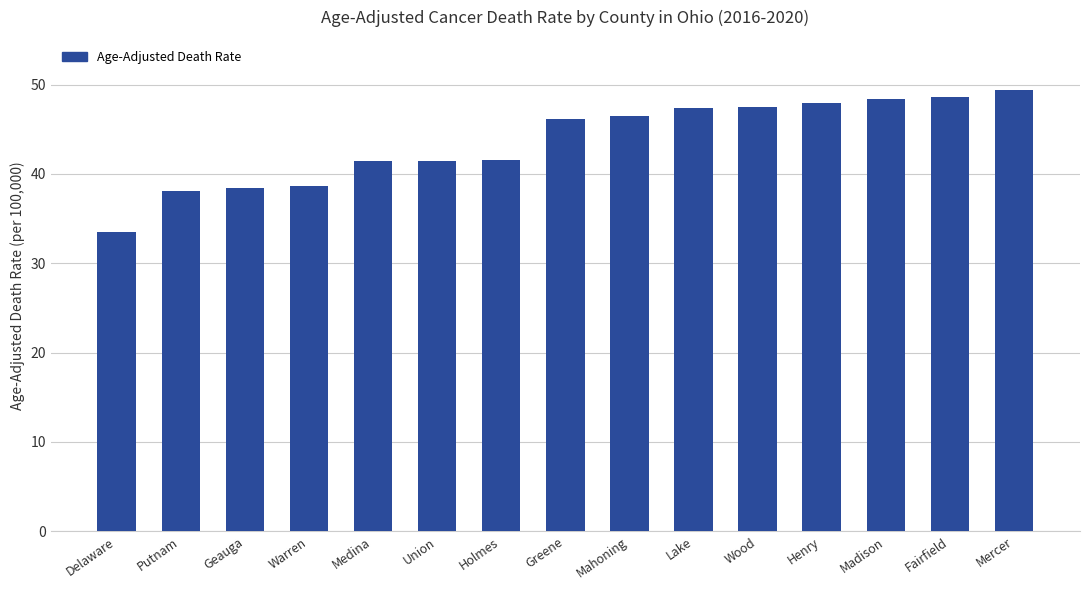

What is the value of the 8th bar from the left?

46.1